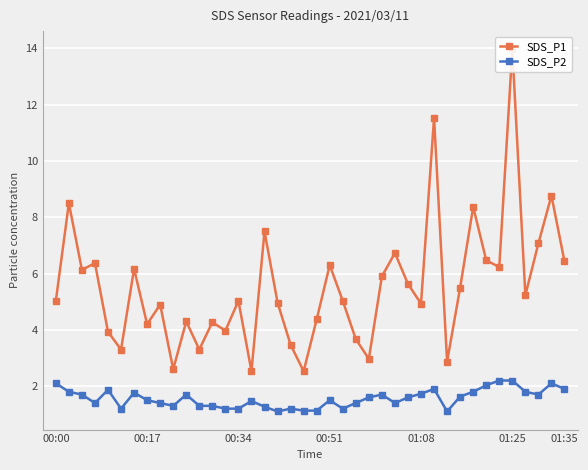

What is the minimum value for SDS_P2?

1.1